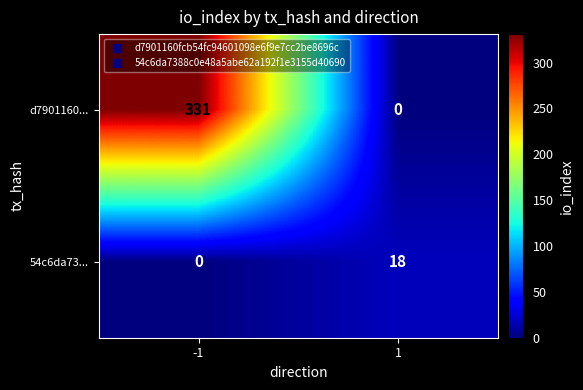

Which series changed the most between -1 and 1?

d7901160...